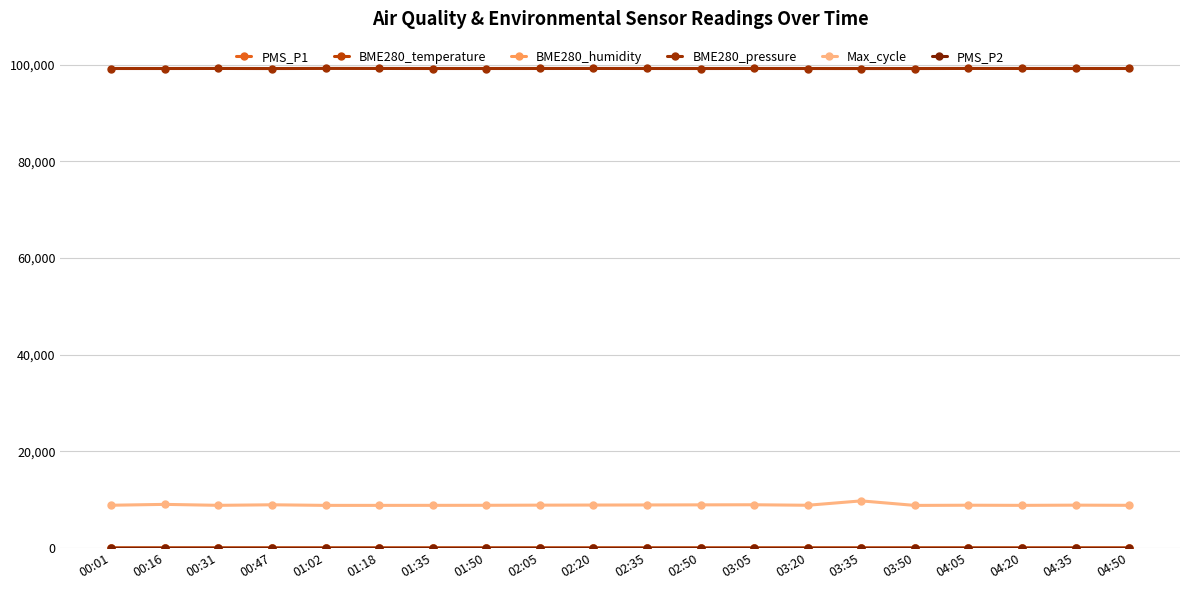

Does the chart have visible grid lines?

Yes